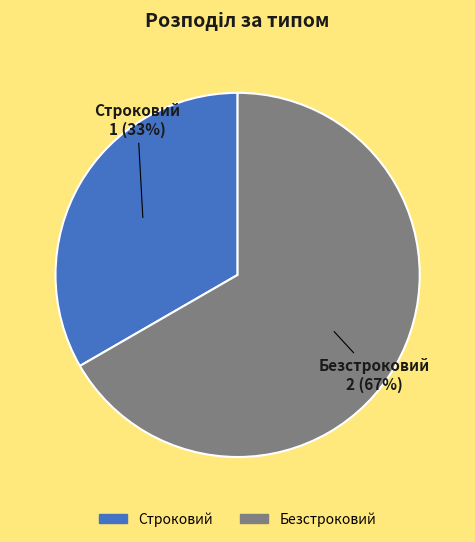

What is the ratio of the value at Безстроковий to the value at Строковий?

2.0